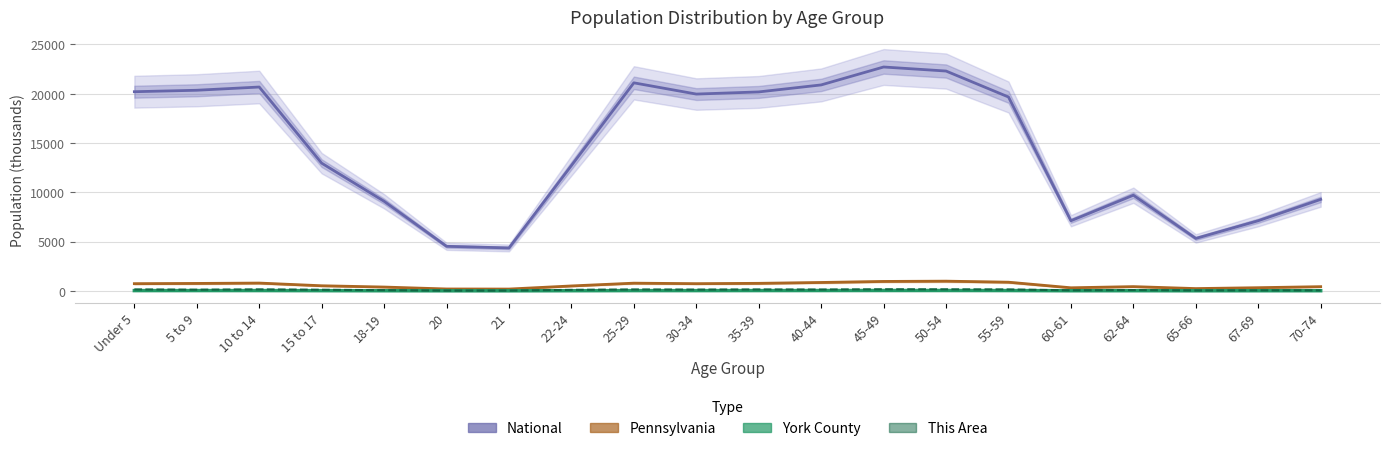

At 35-39, list the series in order from smallest to largest.

York County, This Area, Pennsylvania, National